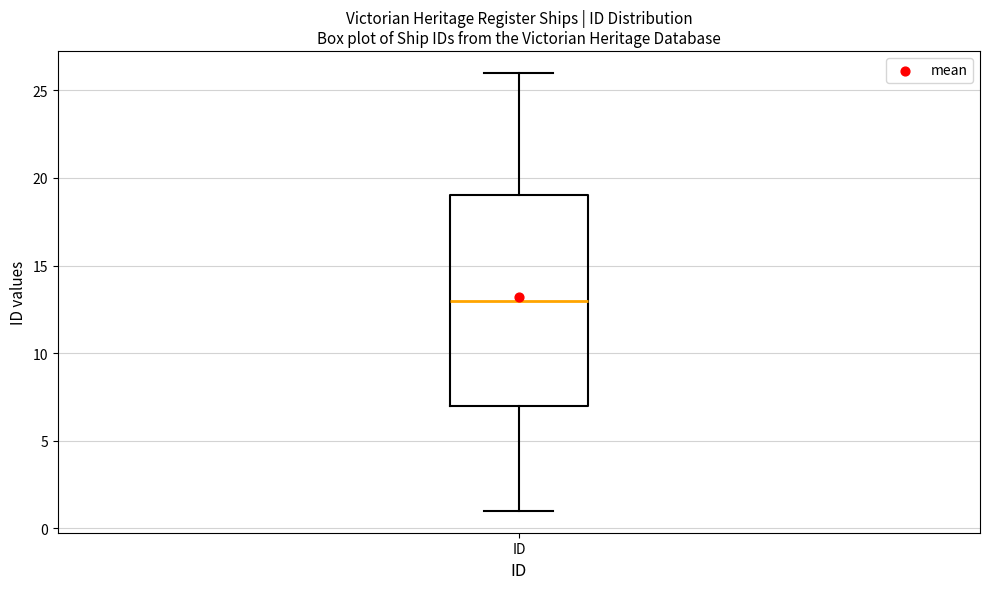

Read this box plot against the y-axis: the position of the median line, the range covered by the box, and the ends of both whiskers. The values are not printed on the chart, so give them approximately, as read against the axis.

median 13, box 7 to 19, whiskers 1 to 26